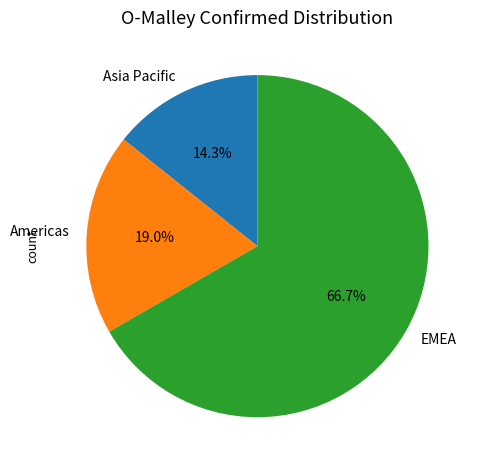

Is it true that Asia Pacific is 1% of the pie?

False